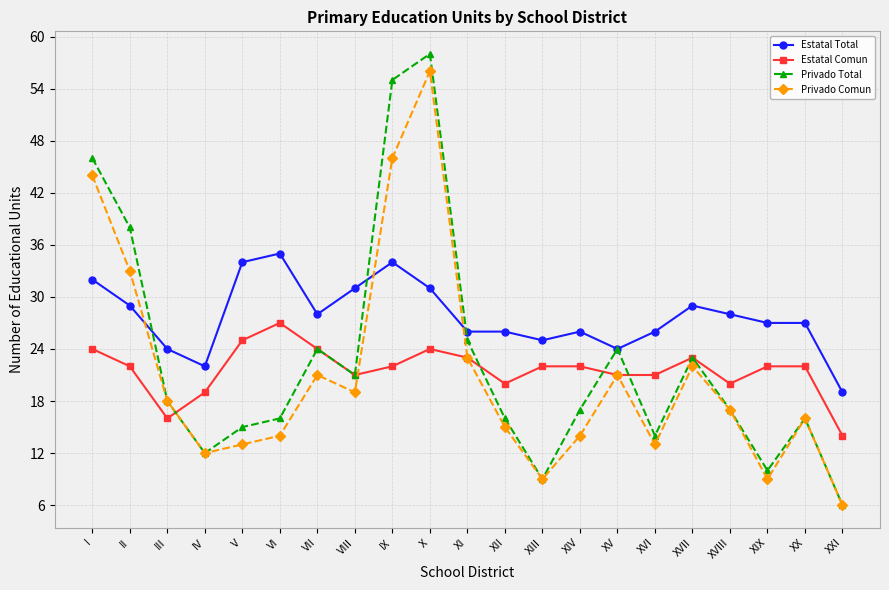

True or false: Estatal Total and Estatal Comun cross at least once.

False